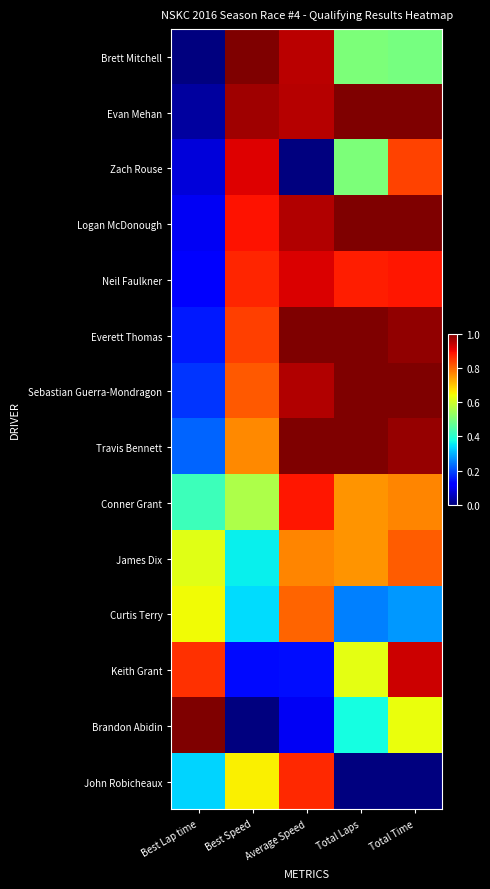

Reading left to right, what are all the values shown in this chart?

Brett Mitchell: Best Lap time=0.0	Best Speed=1.0	Average Speed=0.9	Total Laps=0.5	Total Time=0.5
Evan Mehan: Best Lap time=0.0	Best Speed=1.0	Average Speed=1.0	Total Laps=1.0	Total Time=1.0
Zach Rouse: Best Lap time=0.1	Best Speed=0.9	Average Speed=0.0	Total Laps=0.5	Total Time=0.8
Logan McDonough: Best Lap time=0.1	Best Speed=0.9	Average Speed=1.0	Total Laps=1.0	Total Time=1.0
Neil Faulkner: Best Lap time=0.1	Best Speed=0.9	Average Speed=0.9	Total Laps=0.9	Total Time=0.9
Everett Thomas: Best Lap time=0.1	Best Speed=0.8	Average Speed=1.0	Total Laps=1.0	Total Time=1.0
Sebastian Guerra-Mondragon: Best Lap time=0.2	Best Speed=0.8	Average Speed=1.0	Total Laps=1.0	Total Time=1.0
Travis Bennett: Best Lap time=0.2	Best Speed=0.8	Average Speed=1.0	Total Laps=1.0	Total Time=1.0
Conner Grant: Best Lap time=0.4	Best Speed=0.6	Average Speed=0.9	Total Laps=0.8	Total Time=0.8
James Dix: Best Lap time=0.6	Best Speed=0.4	Average Speed=0.8	Total Laps=0.8	Total Time=0.8
Curtis Terry: Best Lap time=0.6	Best Speed=0.3	Average Speed=0.8	Total Laps=0.2	Total Time=0.3
Keith Grant: Best Lap time=0.9	Best Speed=0.1	Average Speed=0.1	Total Laps=0.6	Total Time=0.9
Brandon Abidin: Best Lap time=1.0	Best Speed=0.0	Average Speed=0.1	Total Laps=0.4	Total Time=0.6
John Robicheaux: Best Lap time=0.3	Best Speed=0.7	Average Speed=0.9	Total Laps=0.0	Total Time=0.0